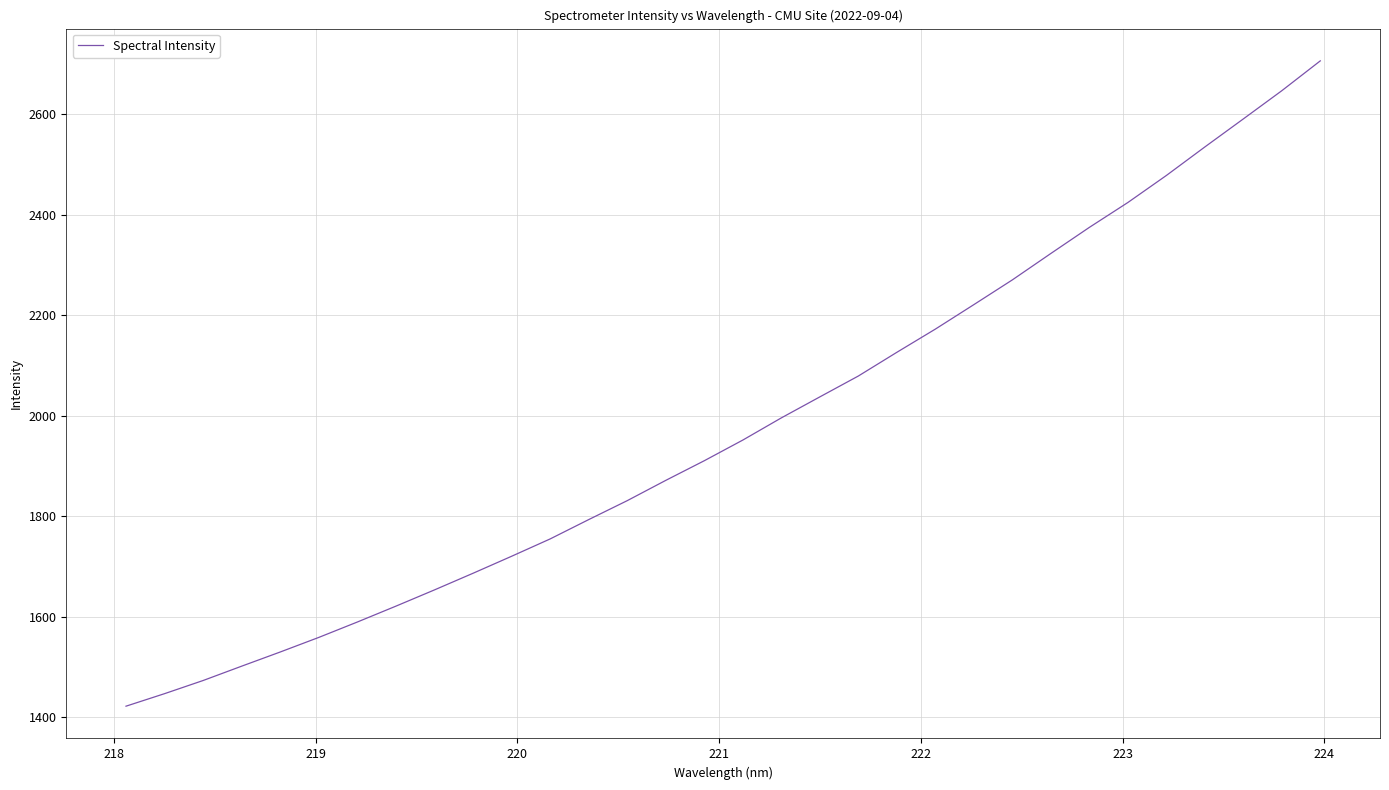

What is the difference between the maximum and minimum values?

1284.5